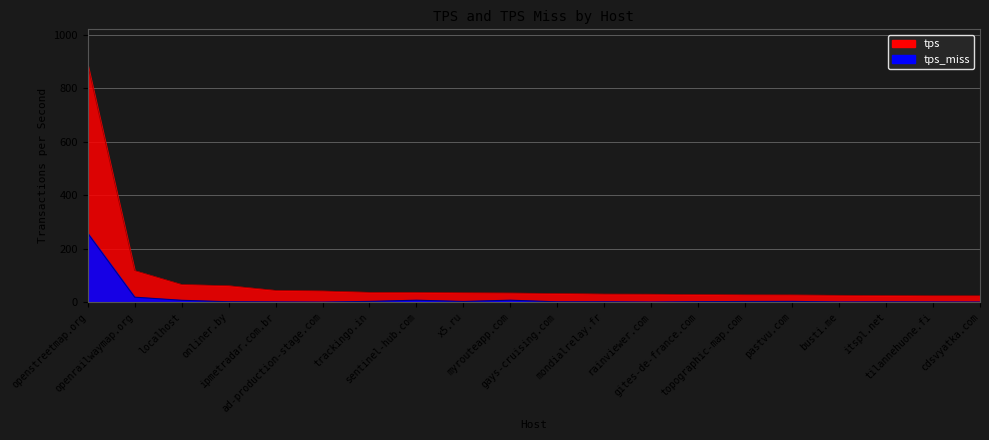

Reading right to left, transcribe all the data shown in this chart.

tps: cdsvyatka.com=23.5	tilannehuone.fi=23.6	itspl.net=24.7	busti.me=25.6	pastvu.com=26.8	topographic-map.com=27.1	gites-de-france.com=28.5	rainviewer.com=29.7	mondialrelay.fr=30.1	gays-cruising.com=32.3	myrouteapp.com=34.0	x5.ru=34.9	sentinel-hub.com=36.6	trackingo.in=36.6	ad-production-stage.com=41.7	ipmetradar.com.br=43.9	onliner.by=61.4	localhost=65.8	openrailwaymap.org=117.9	openstreetmap.org=888.0
tps_miss: cdsvyatka.com=0.1	tilannehuone.fi=0.5	itspl.net=0.8	busti.me=0.5	pastvu.com=2.6	topographic-map.com=2.3	gites-de-france.com=1.6	rainviewer.com=0.2	mondialrelay.fr=1.1	gays-cruising.com=1.0	myrouteapp.com=7.1	x5.ru=2.5	sentinel-hub.com=7.1	trackingo.in=2.7	ad-production-stage.com=0.0	ipmetradar.com.br=0.6	onliner.by=1.3	localhost=6.8	openrailwaymap.org=18.4	openstreetmap.org=257.6